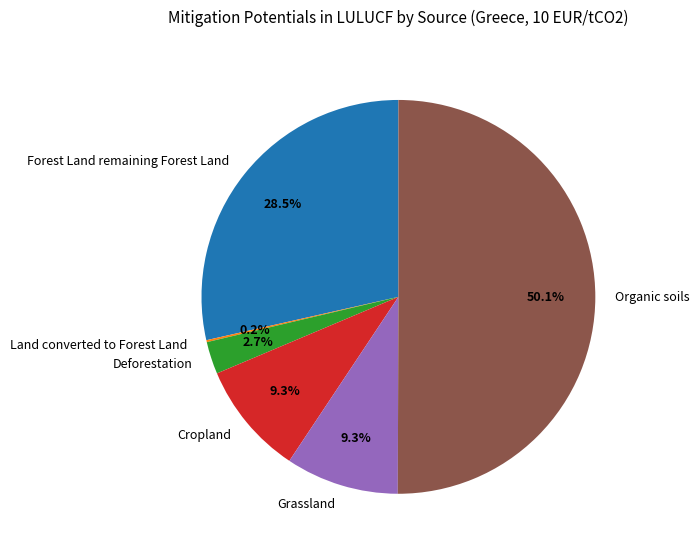

Which slice is the largest?

Organic soils